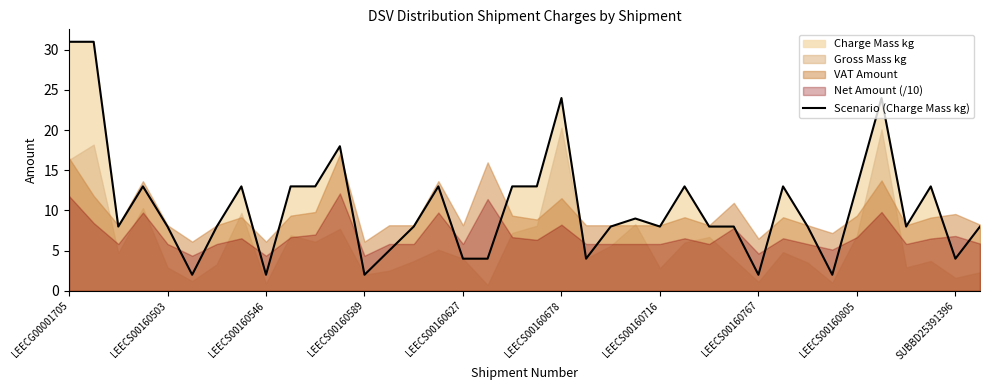

True or false: the data shows 17 at 10.

False